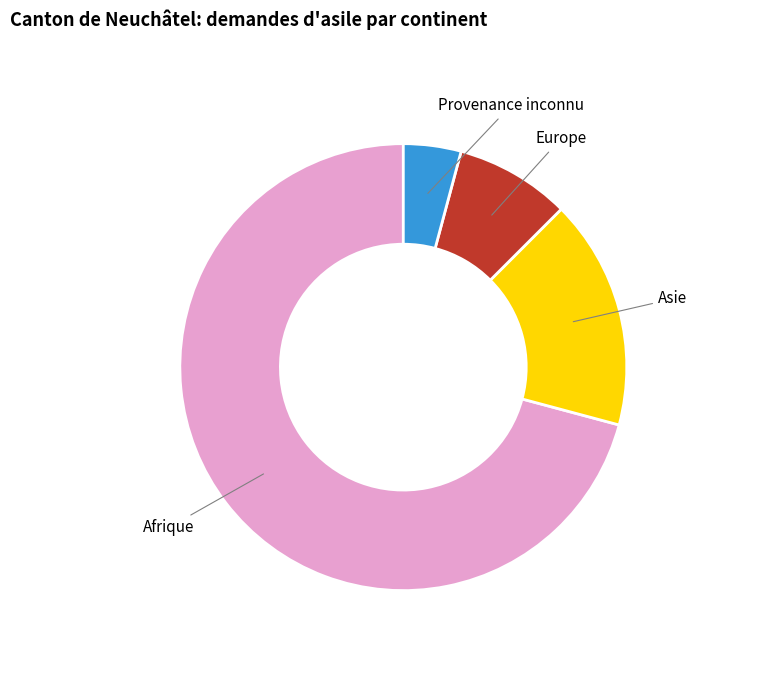

Is it true that Provenance inconnu is 4% of the pie?

True